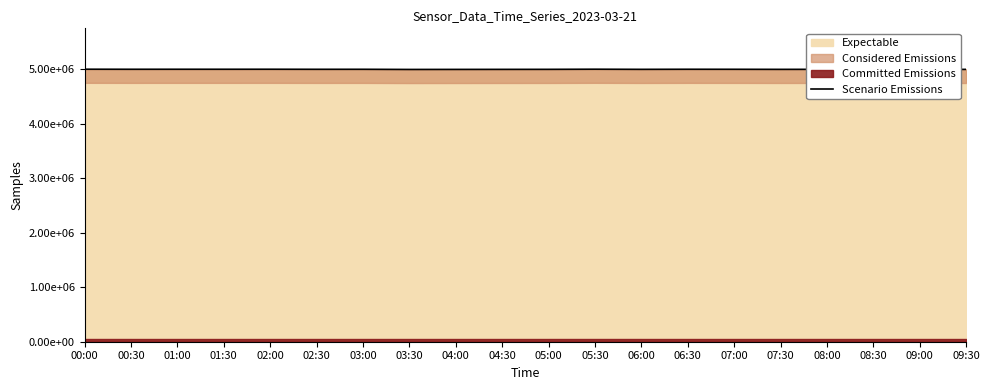

True or false: there are more than 1 points higher than both neighbors.

True